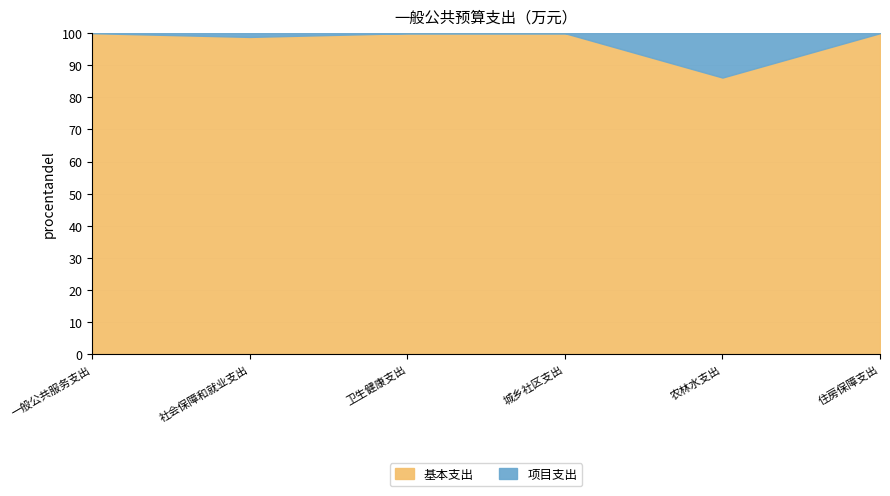

True or false: 基本支出 has a value of 100.0 at 城乡社区支出.

True